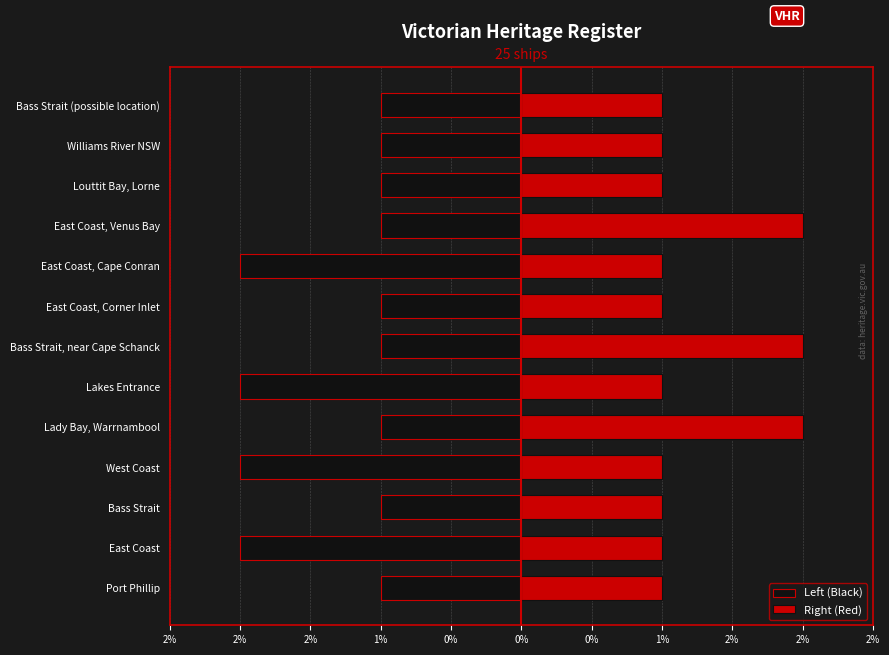

How many values in the Right (Red) series exceed 1?

3